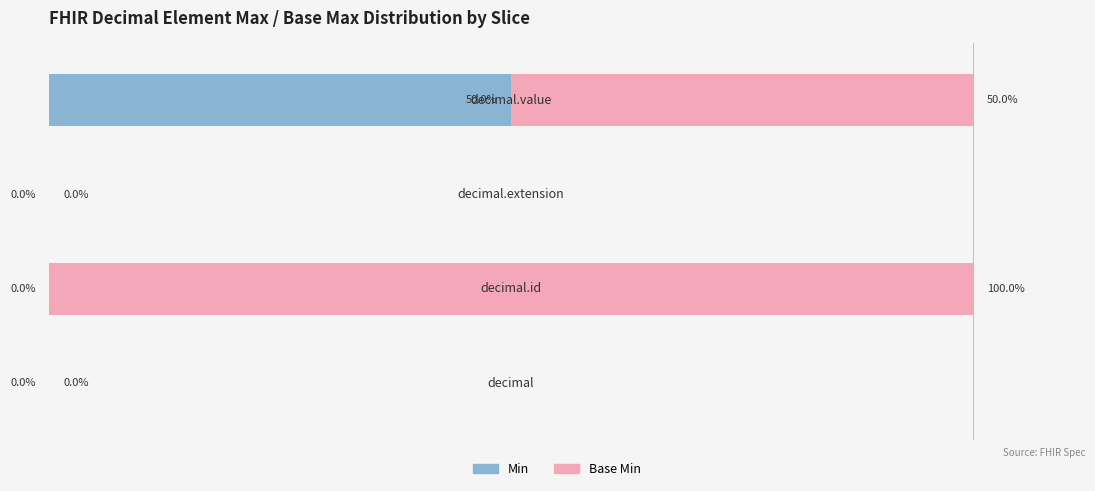

Rank the series by their maximum value, from highest to lowest.

Base Min, Min